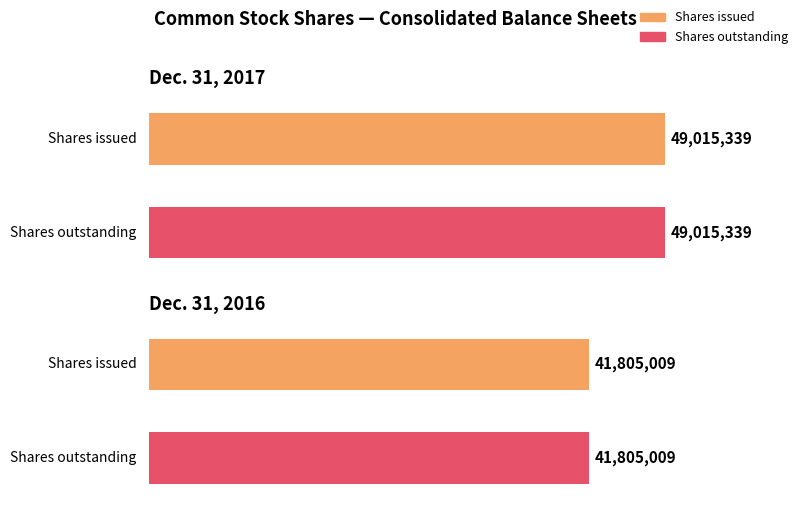

Count the number of categories in the chart.

2